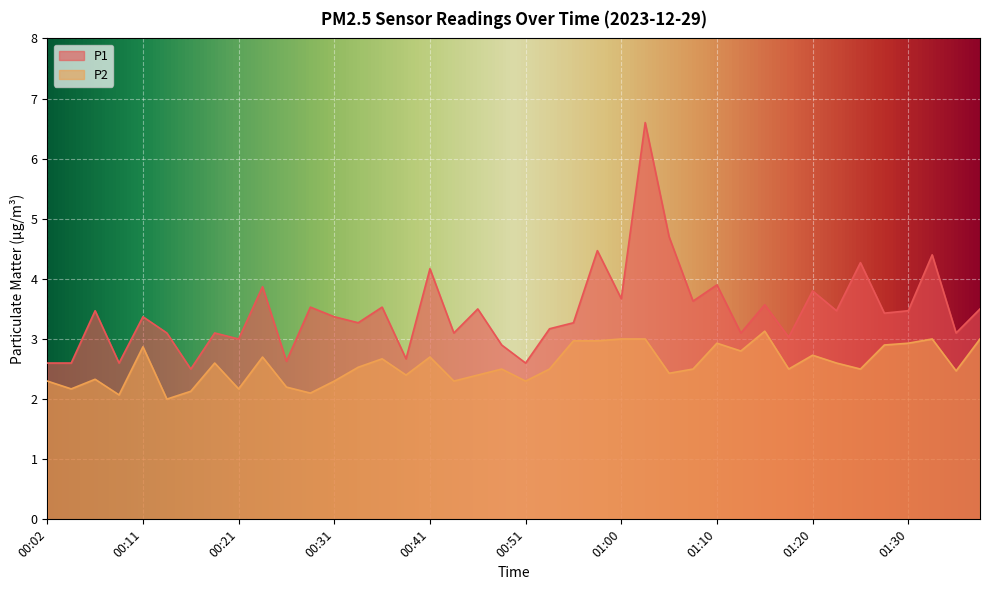

List the labels in order of P2 value, largest first.

01:15, 01:00, 01:03, 01:32, 01:37, 00:56, 00:58, 01:10, 01:30, 01:27, 00:11, 01:13, 01:20, 00:24, 00:41, 00:36, 00:19, 01:23, 00:33, 00:48, 00:53, 01:08, 01:18, 01:25, 01:35, 01:05, 00:38, 00:46, 00:07, 00:02, 00:31, 00:43, 00:51, 00:26, 00:04, 00:21, 00:16, 00:29, 00:09, 00:14